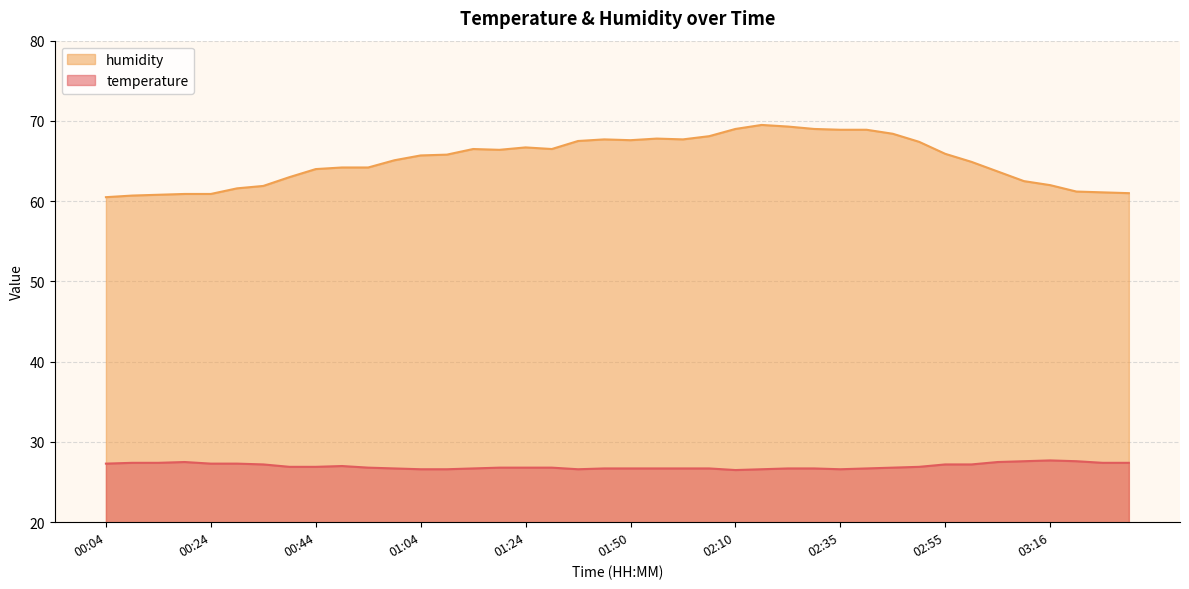

At how many categories does at least one series exceed 52?

40